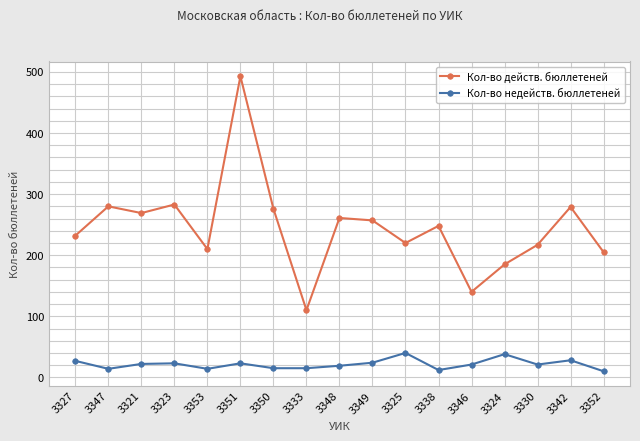

What position from the left is 3346?

13